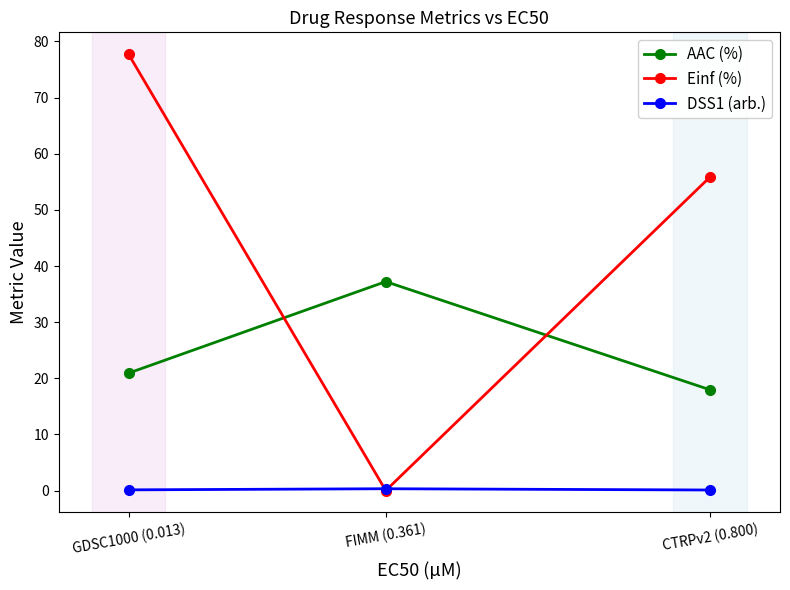

What is the approximate value of Einf (%) at GDSC1000 (0.013)?

77.7